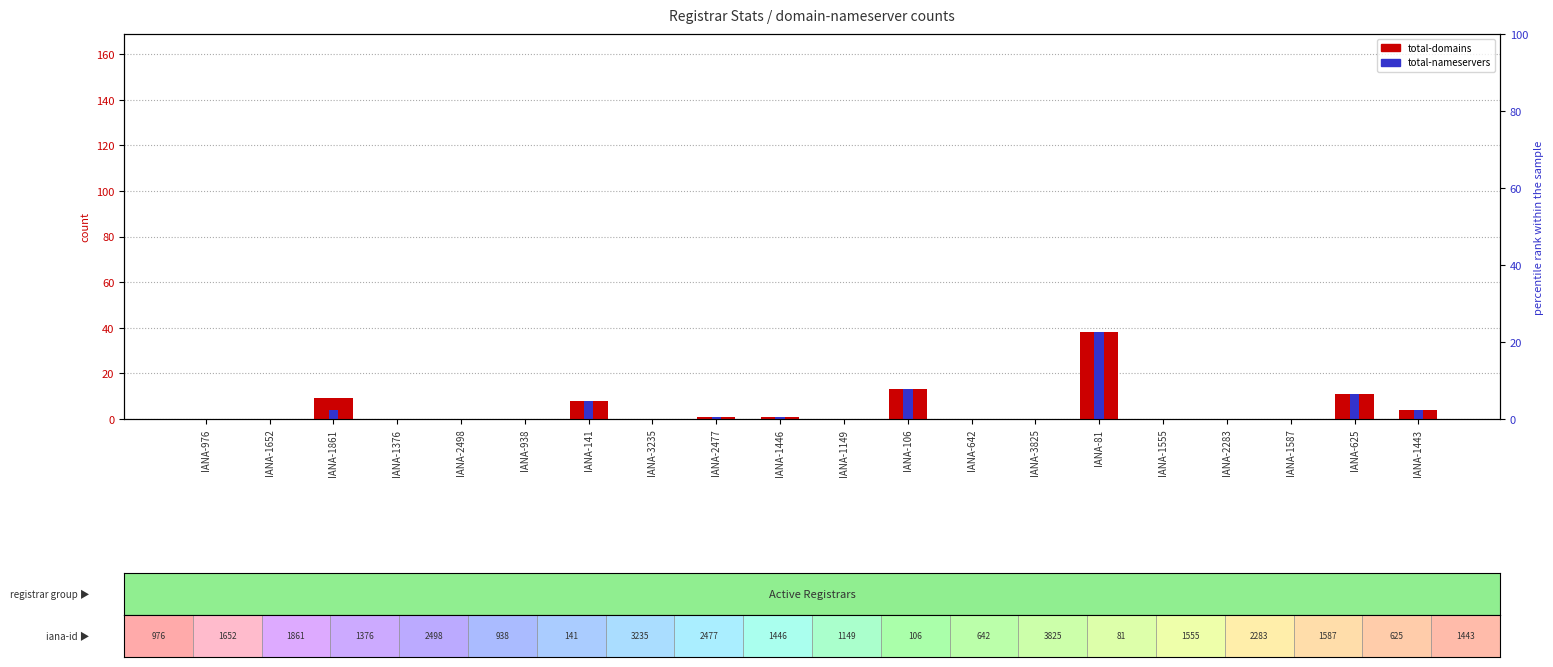

Reading left to right, extract all data points from this chart.

total-domains: IANA-976=0	IANA-1652=0	IANA-1861=9	IANA-1376=0	IANA-2498=0	IANA-938=0	IANA-141=8	IANA-3235=0	IANA-2477=1	IANA-1446=1	IANA-1149=0	IANA-106=13	IANA-642=0	IANA-3825=0	IANA-81=38	IANA-1555=0	IANA-2283=0	IANA-1587=0	IANA-625=11	IANA-1443=4
total-nameservers: IANA-976=0	IANA-1652=0	IANA-1861=4	IANA-1376=0	IANA-2498=0	IANA-938=0	IANA-141=8	IANA-3235=0	IANA-2477=1	IANA-1446=1	IANA-1149=0	IANA-106=13	IANA-642=0	IANA-3825=0	IANA-81=38	IANA-1555=0	IANA-2283=0	IANA-1587=0	IANA-625=11	IANA-1443=4